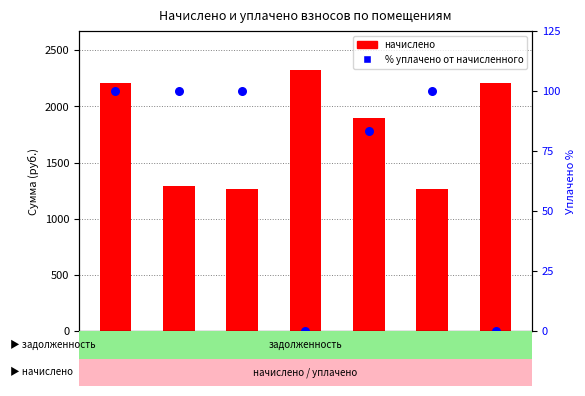

What are all the series names shown in the legend?

начислено, % уплачено от начисленного